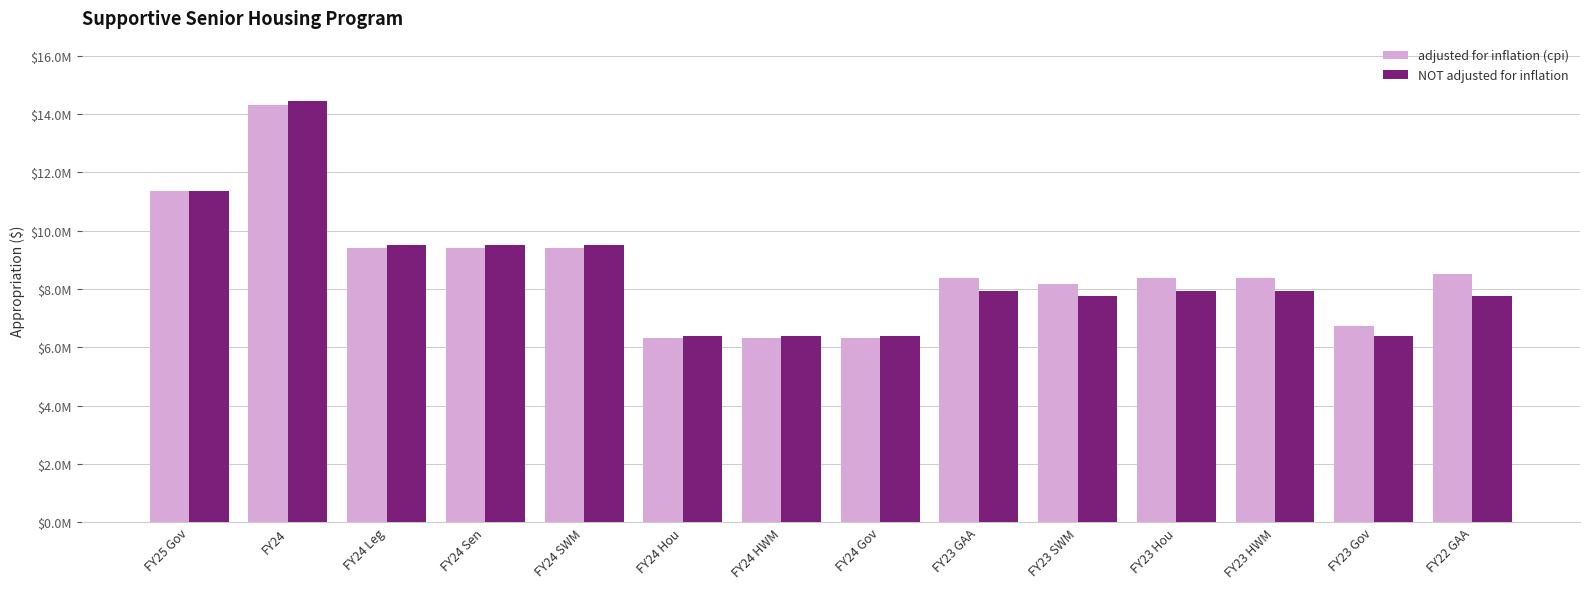

What are all the series names shown in the legend?

adjusted for inflation (cpi), NOT adjusted for inflation